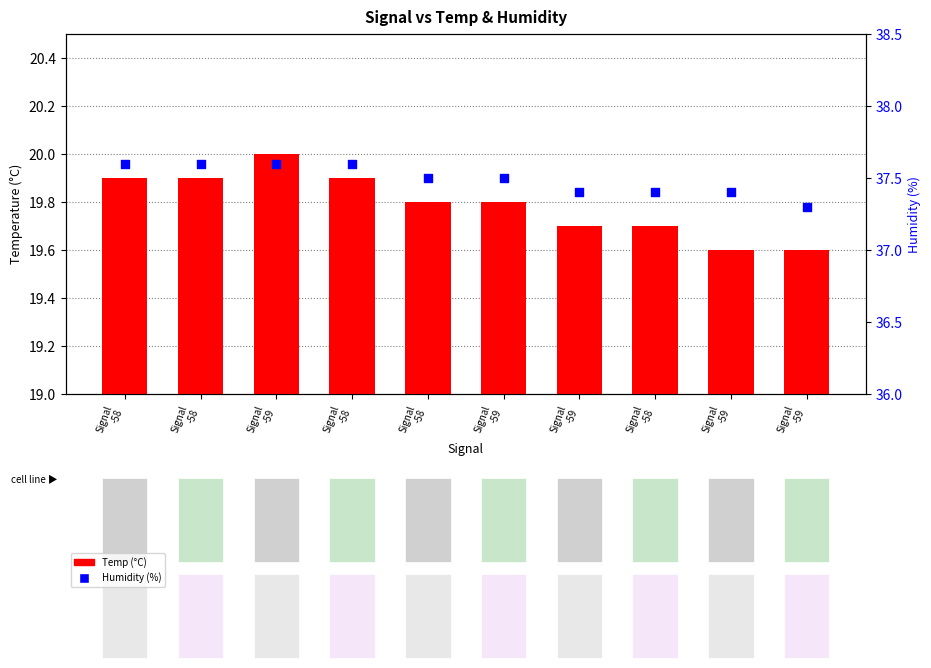

Which series reaches the minimum Y coordinate?

Temp (°C)